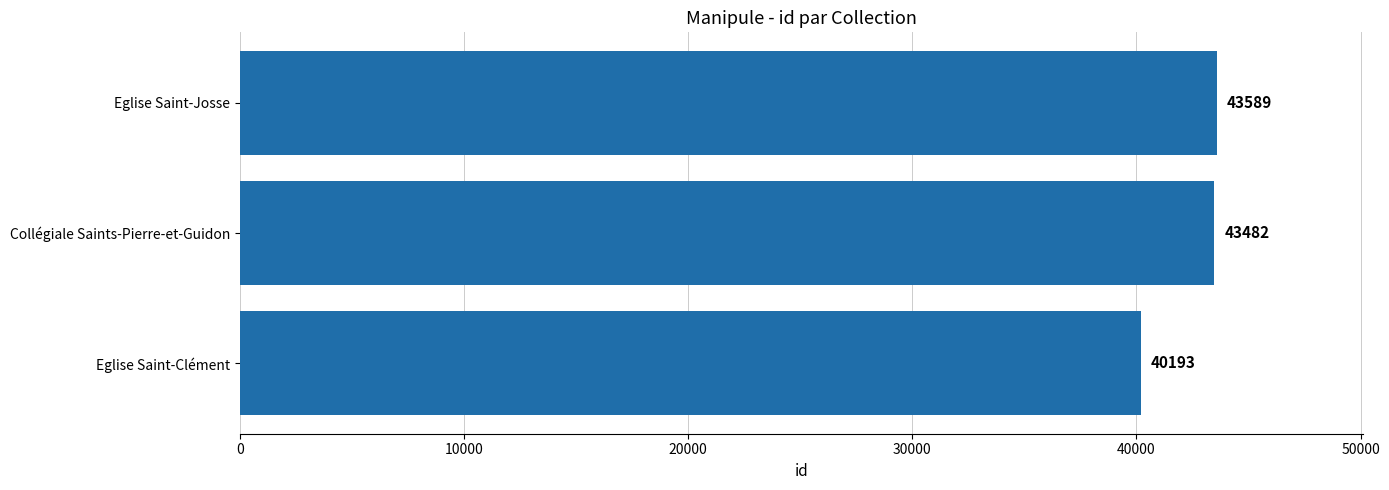

Rank the categories by value from lowest to highest.

Eglise Saint-Clément, Collégiale Saints-Pierre-et-Guidon, Eglise Saint-Josse